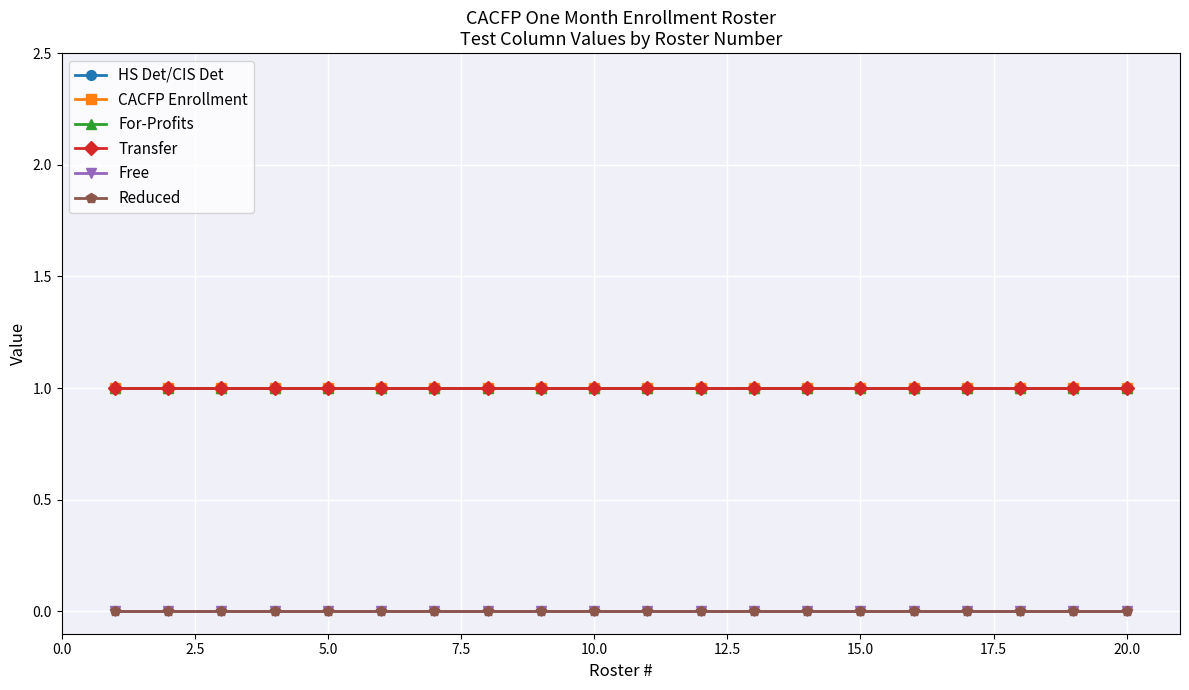

Is this an area chart (filled region under the line)?

No